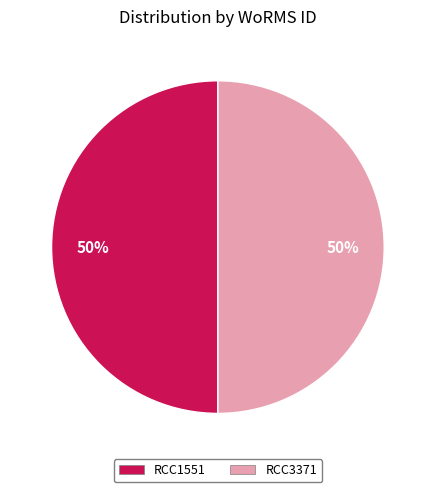

What is the ratio of the value at RCC1551 to the value at RCC3371?

1.0